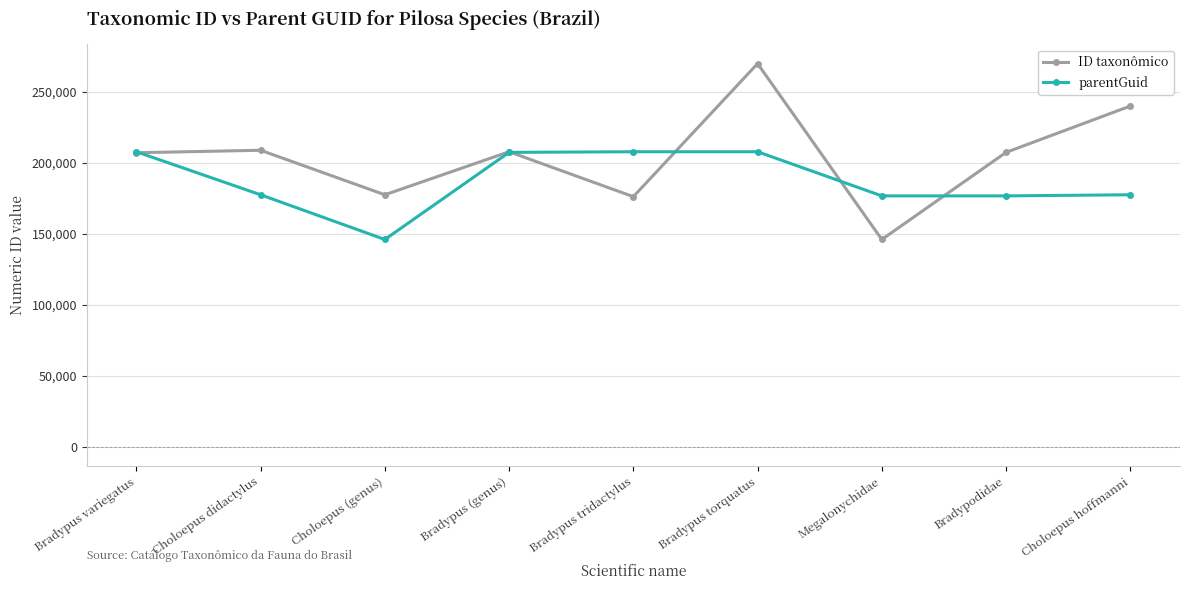

List the series in order of their peak value, highest first.

ID taxonômico, parentGuid